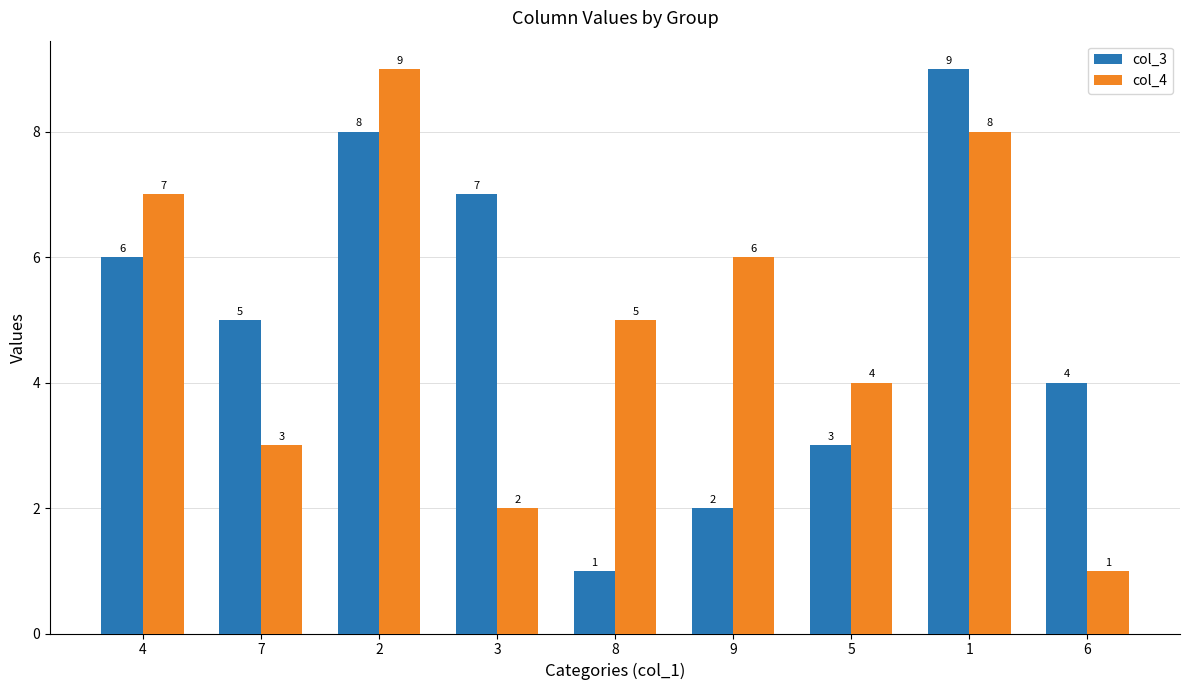

Where does the col_4 series first go above 5?

4